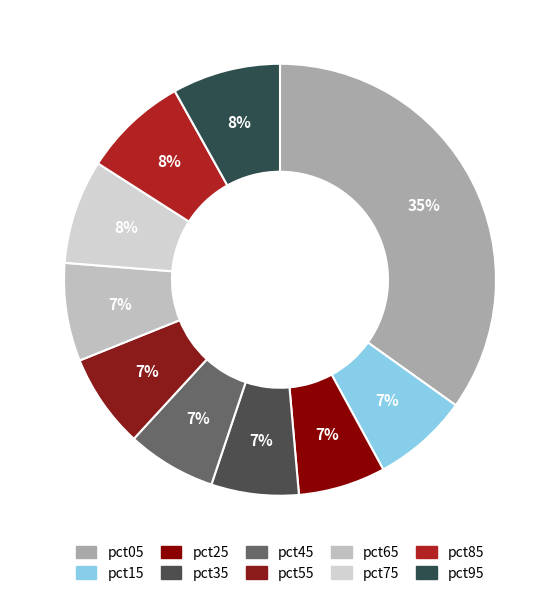

To the nearest percent, what is the difference between the largest and smallest slice percentages?

28%